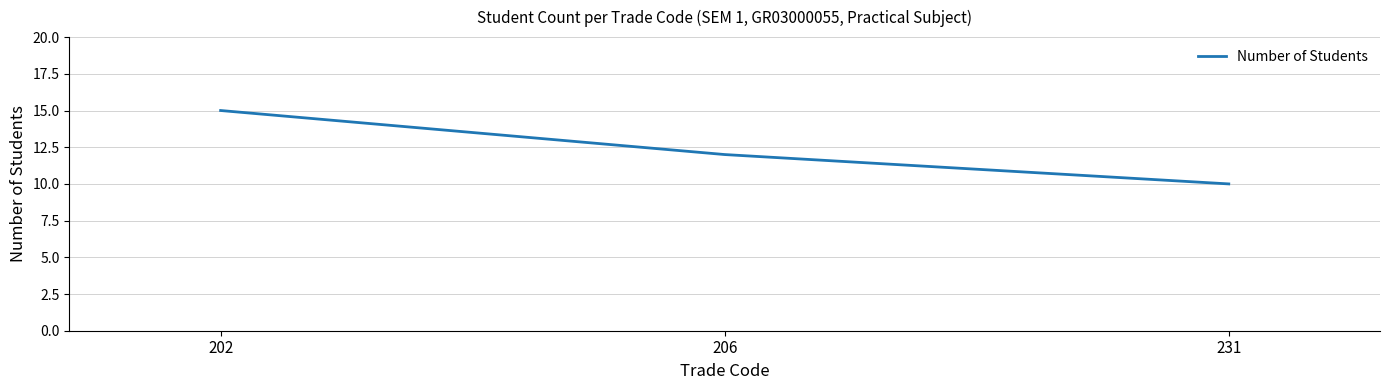

Does the chart display data point markers on the line(s)?

No